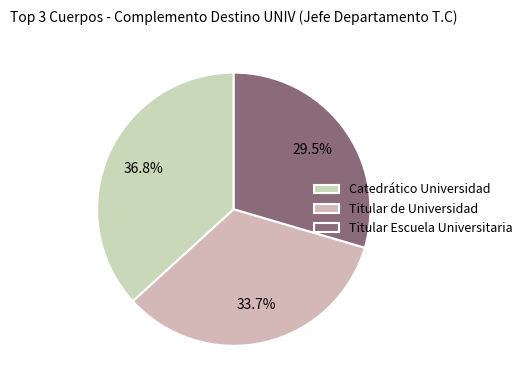

Rank the categories by value from lowest to highest.

Titular Escuela Universitaria, Titular de Universidad, Catedrático Universidad